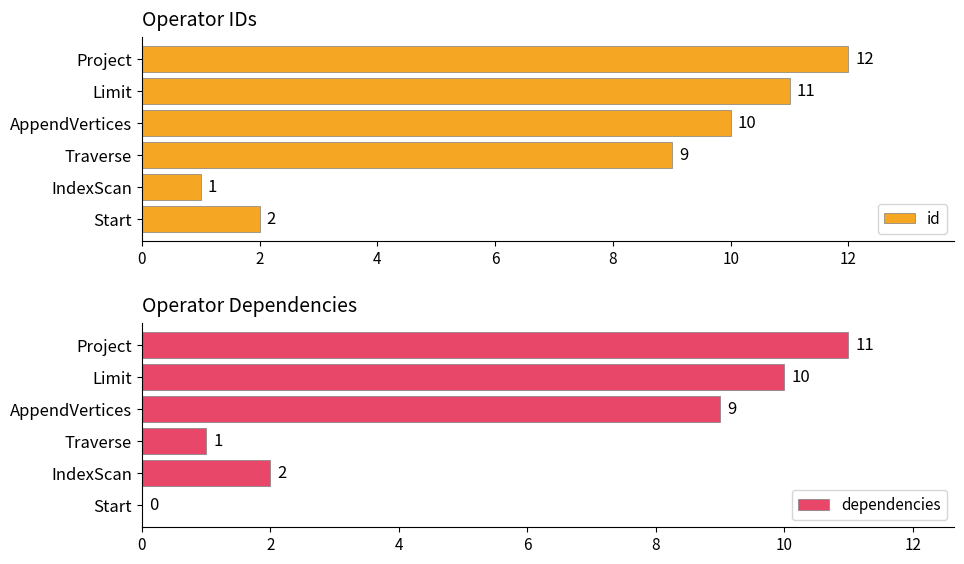

How many values in dependencies are above zero?

5